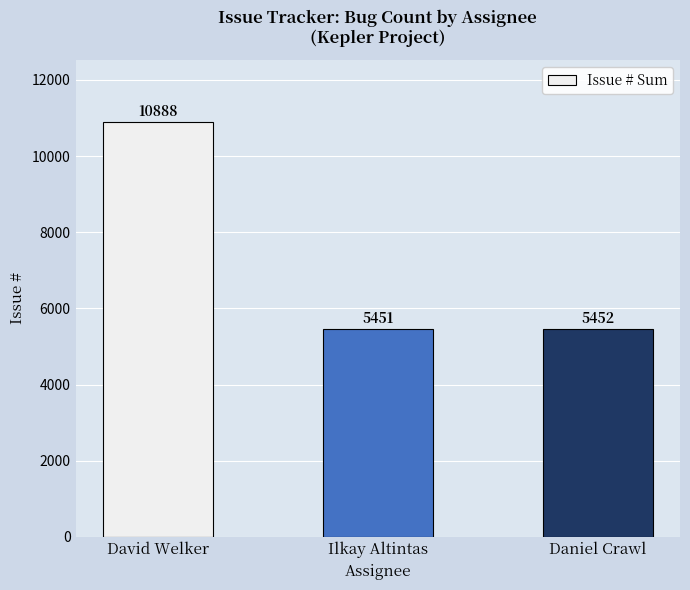

What is the average value?

7264